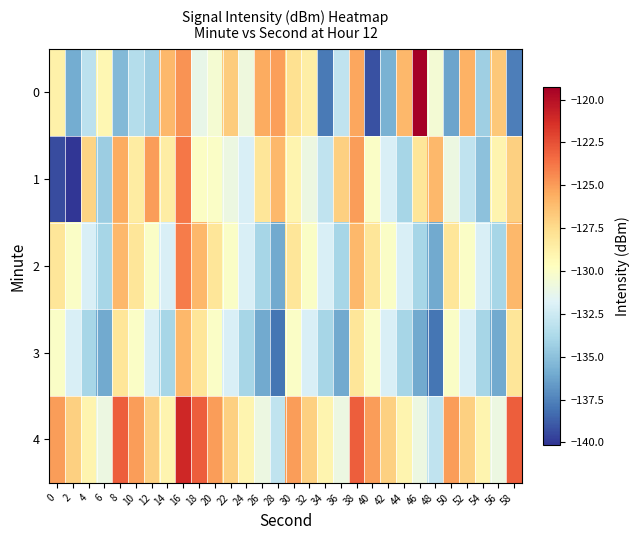

What is the total value across all series at 26?

-654.5